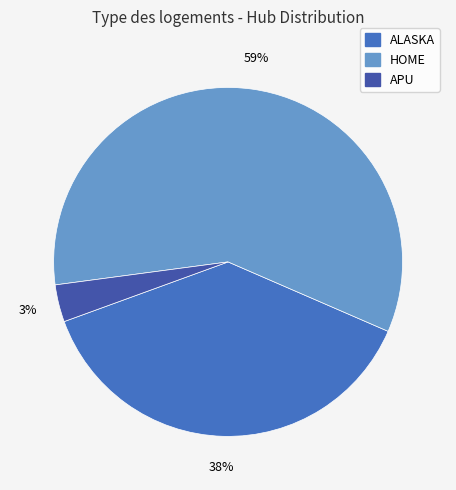

Which category has the biggest portion of the pie?

HOME